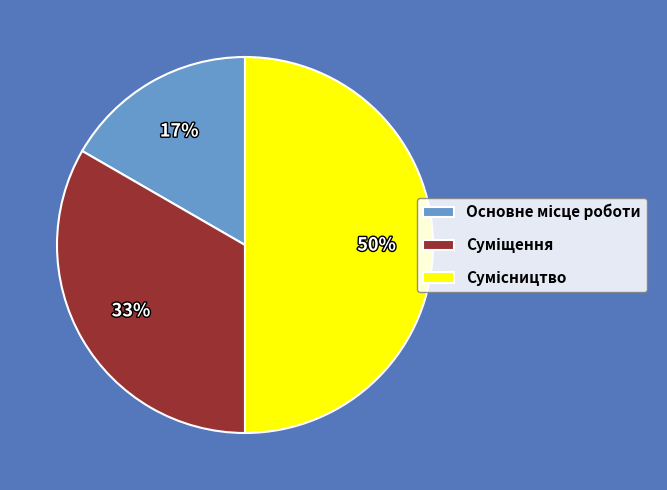

To the nearest percent, what is the difference between the largest and smallest slice percentages?

33%